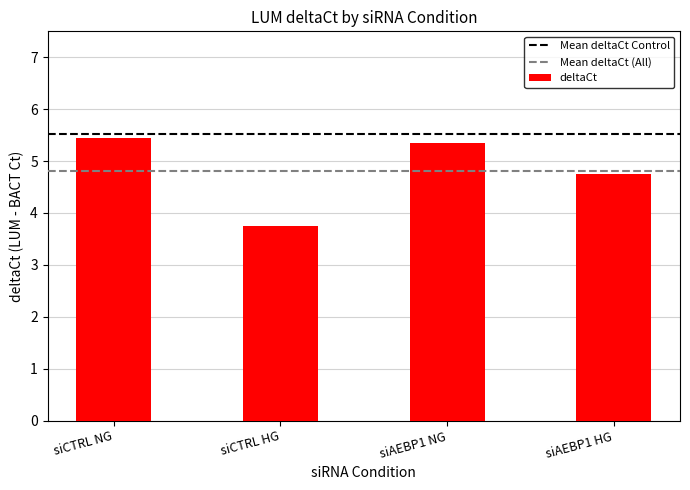

What is the label of the 1st bar from the left?

siCTRL NG